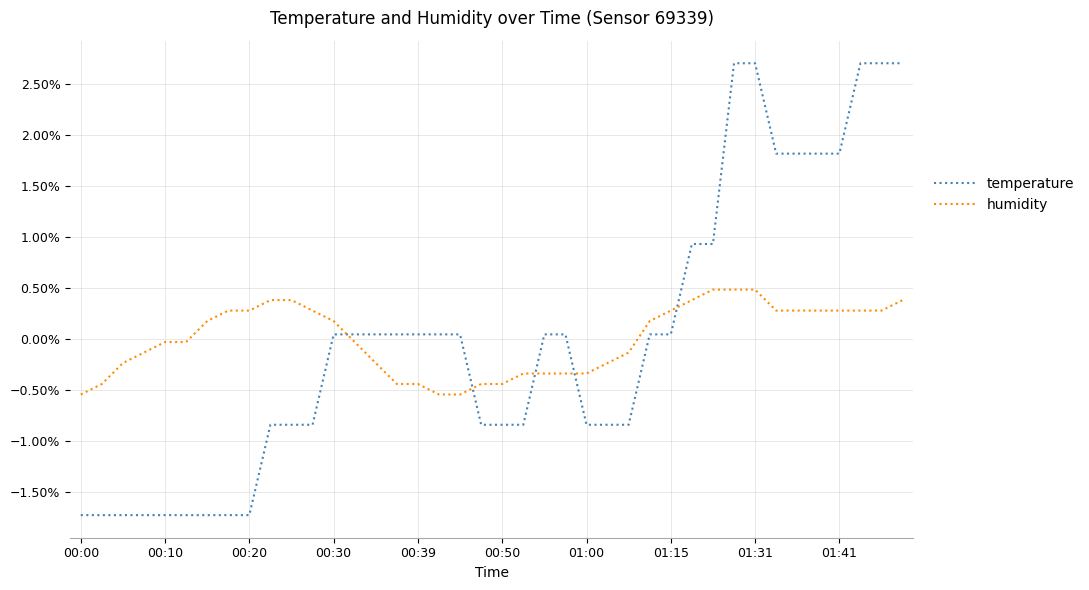

Does the chart have visible grid lines?

Yes